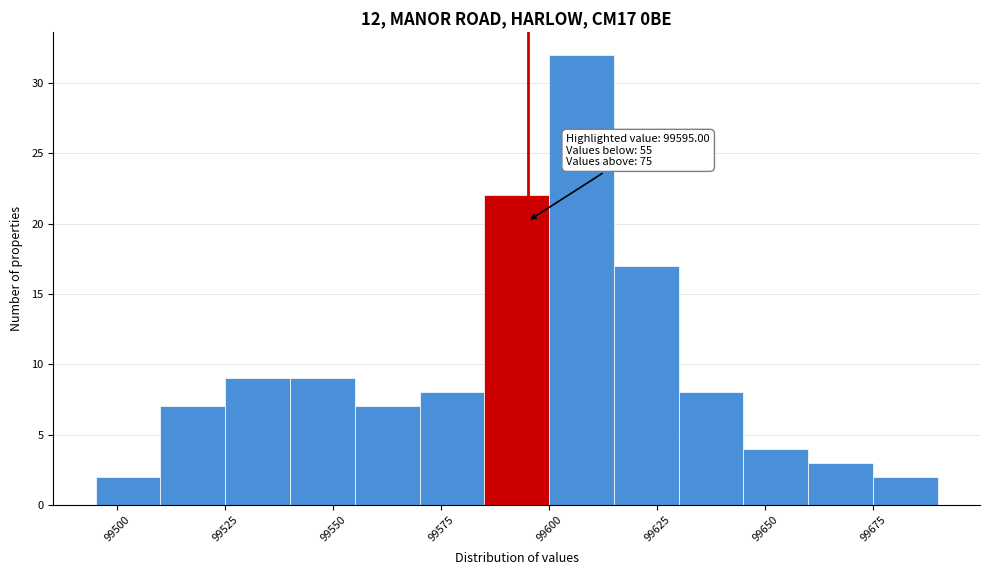

Read against the x-axis, roughly where is the centre of the tallest bar?

99610